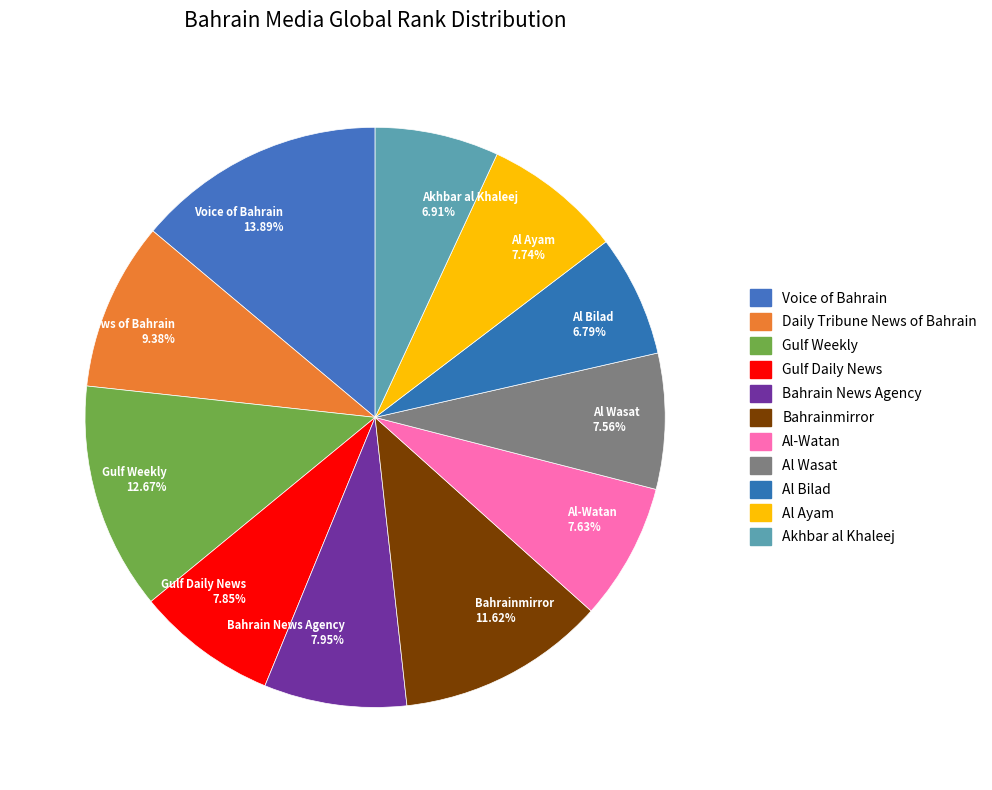

How many slices are in this pie chart?

11